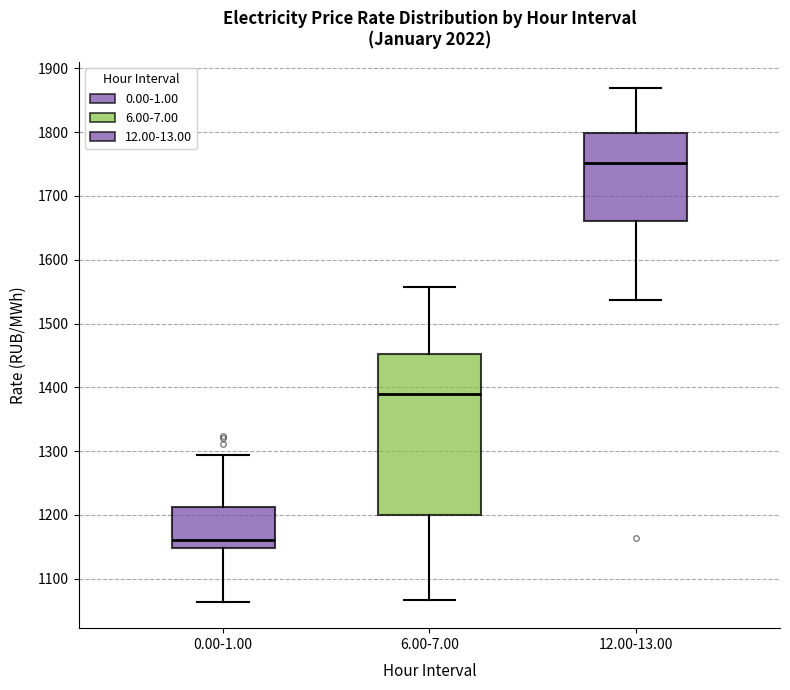

Which box is the tallest, from its lower edge to its upper edge?

6.00-7.00